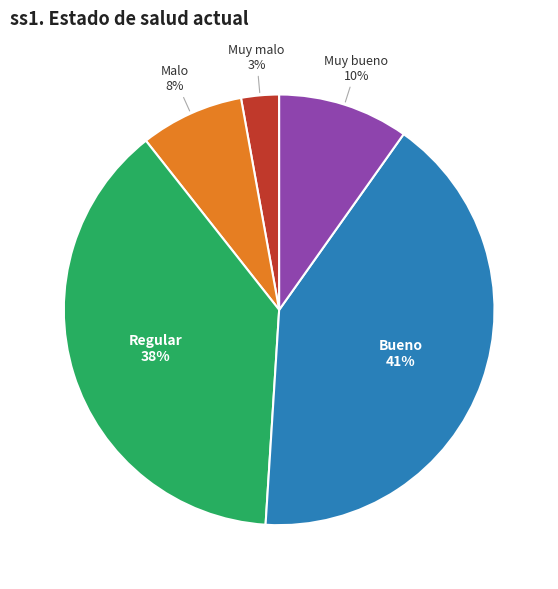

Which slice is the smallest?

Muy malo